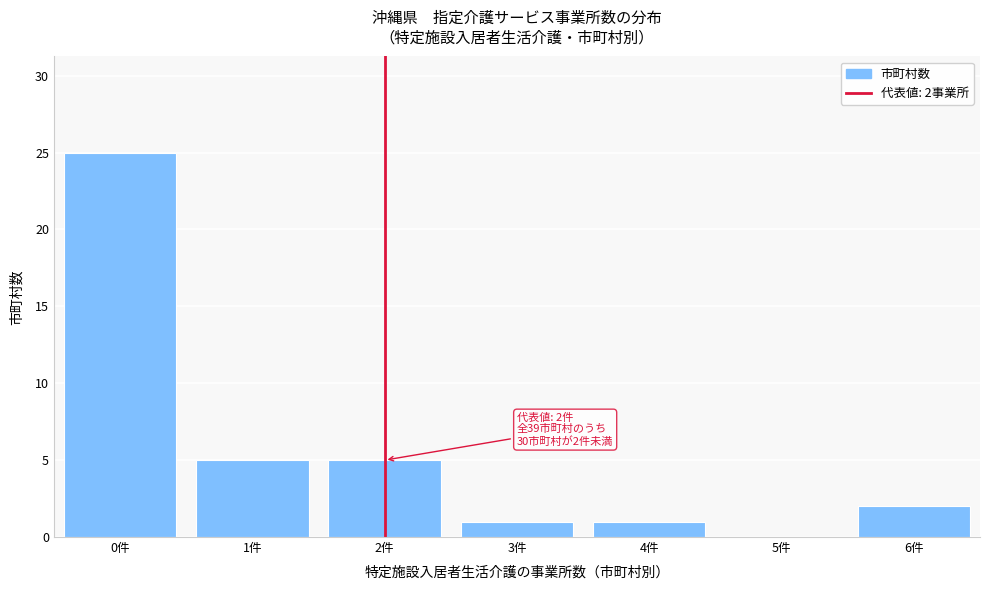

Reading left to right, list all the values displayed in this chart.

0件=25	1件=5	2件=5	3件=1	4件=1	5件=0	6件=2